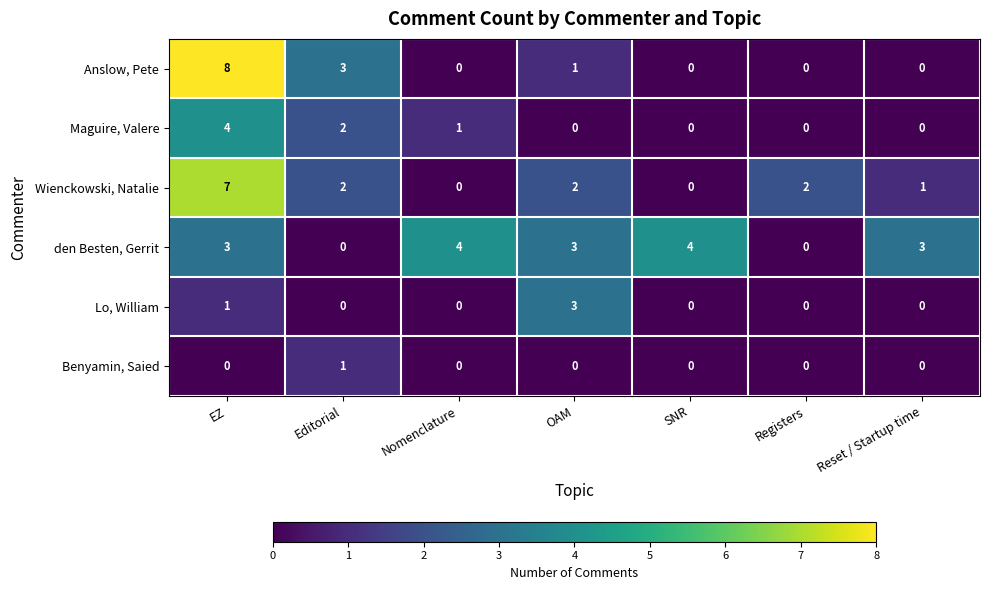

How many positive values does the den Besten, Gerrit series have?

5